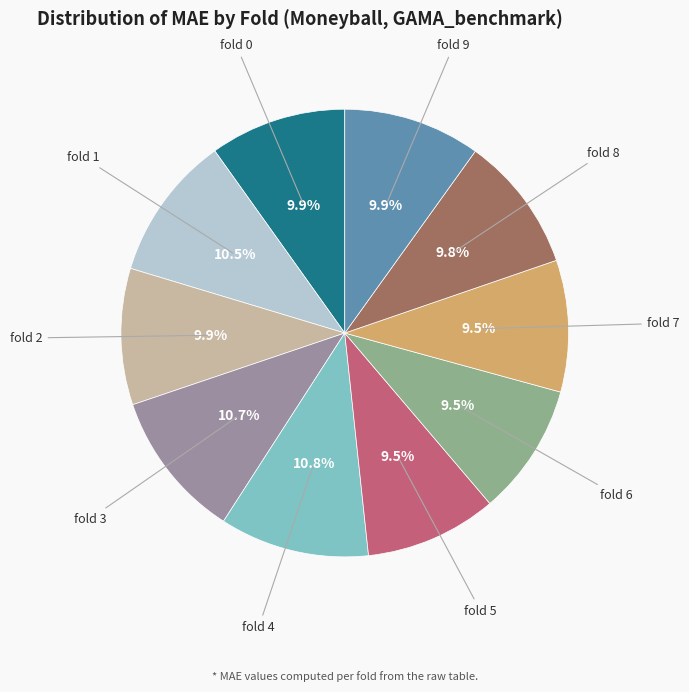

Approximately how many times larger is the value at fold 5 compared to fold 9?

1.0